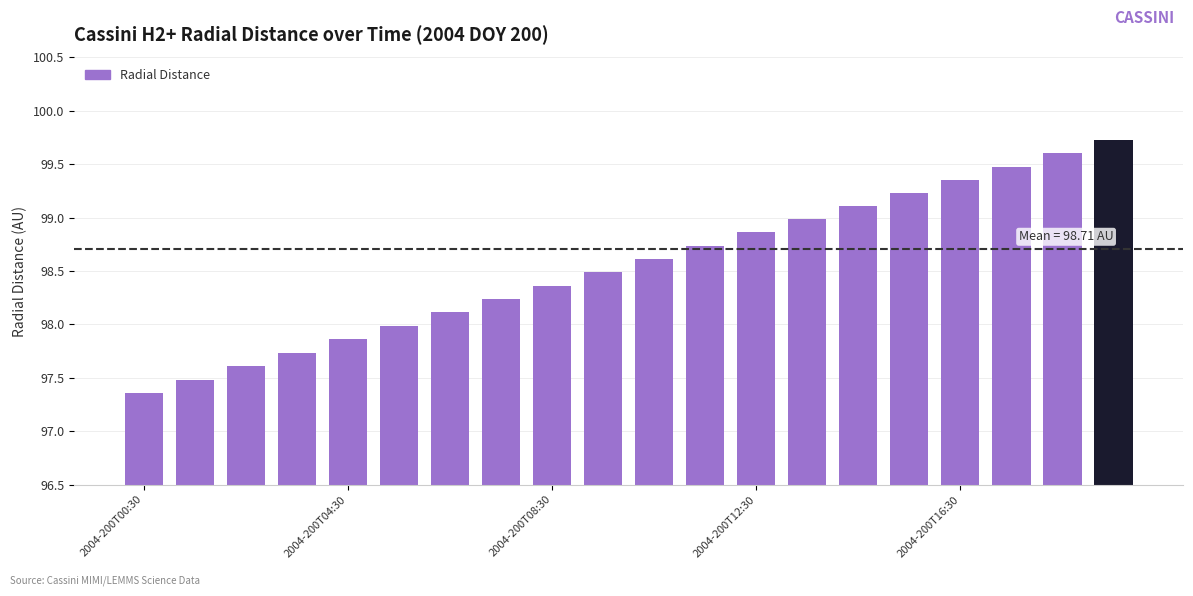

What is the sum of all values?

1970.9